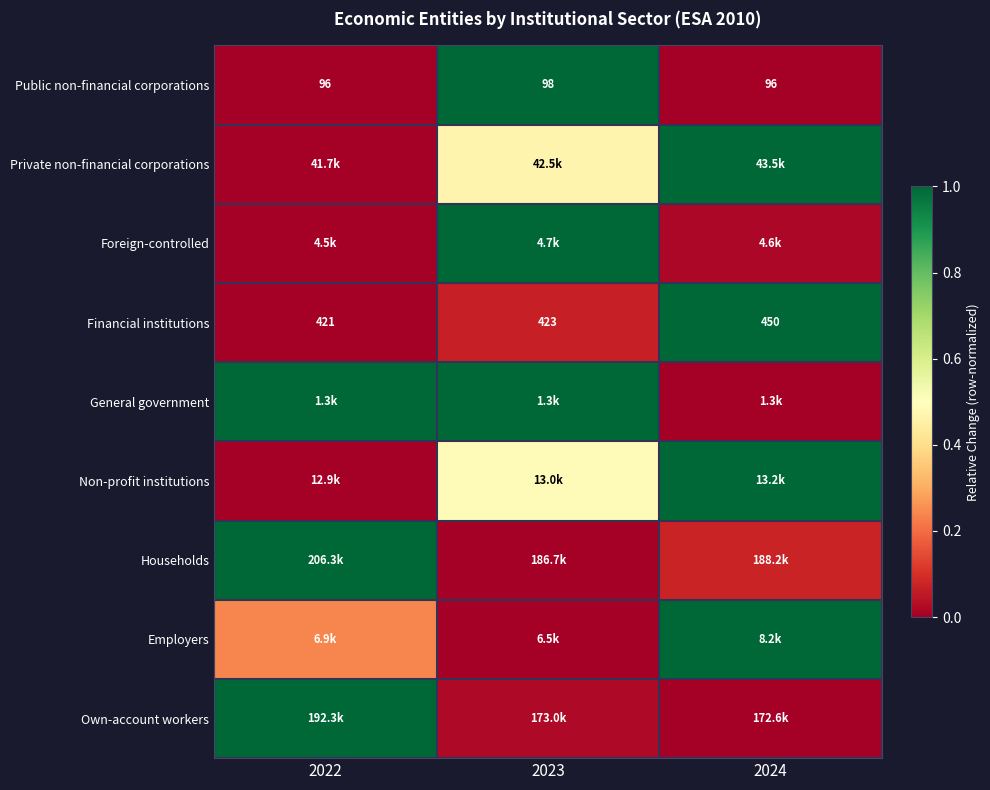

How many data points in General government are less than 1?

1